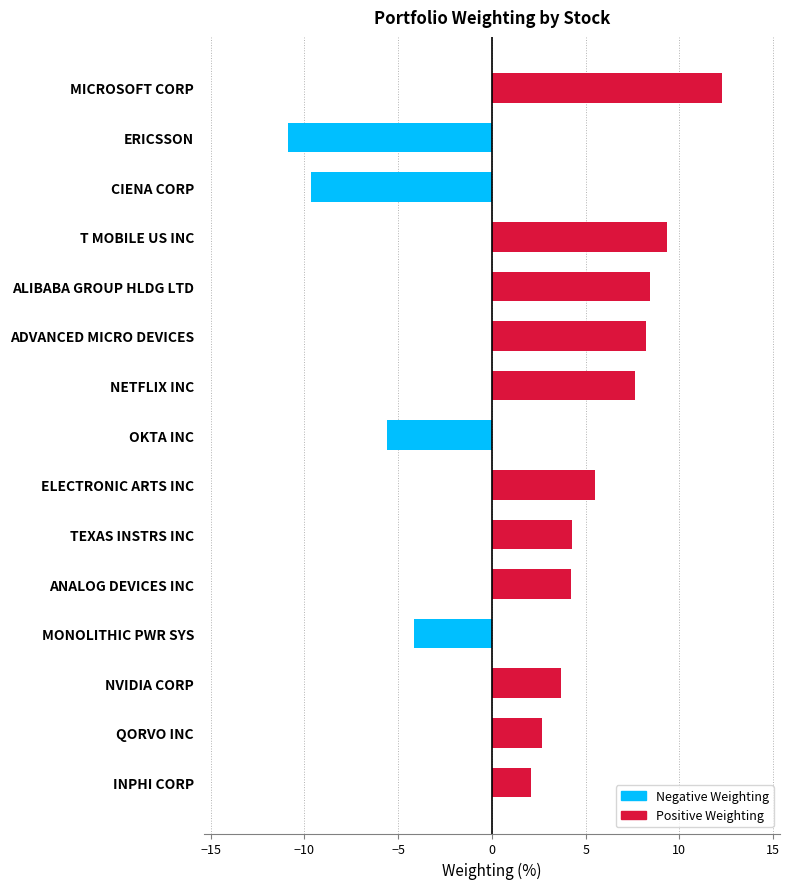

List the labels in order of value, largest first.

MICROSOFT CORP, T MOBILE US INC, ALIBABA GROUP HLDG LTD, ADVANCED MICRO DEVICES, NETFLIX INC, ELECTRONIC ARTS INC, TEXAS INSTRS INC, ANALOG DEVICES INC, NVIDIA CORP, QORVO INC, INPHI CORP, MONOLITHIC PWR SYS, OKTA INC, CIENA CORP, ERICSSON